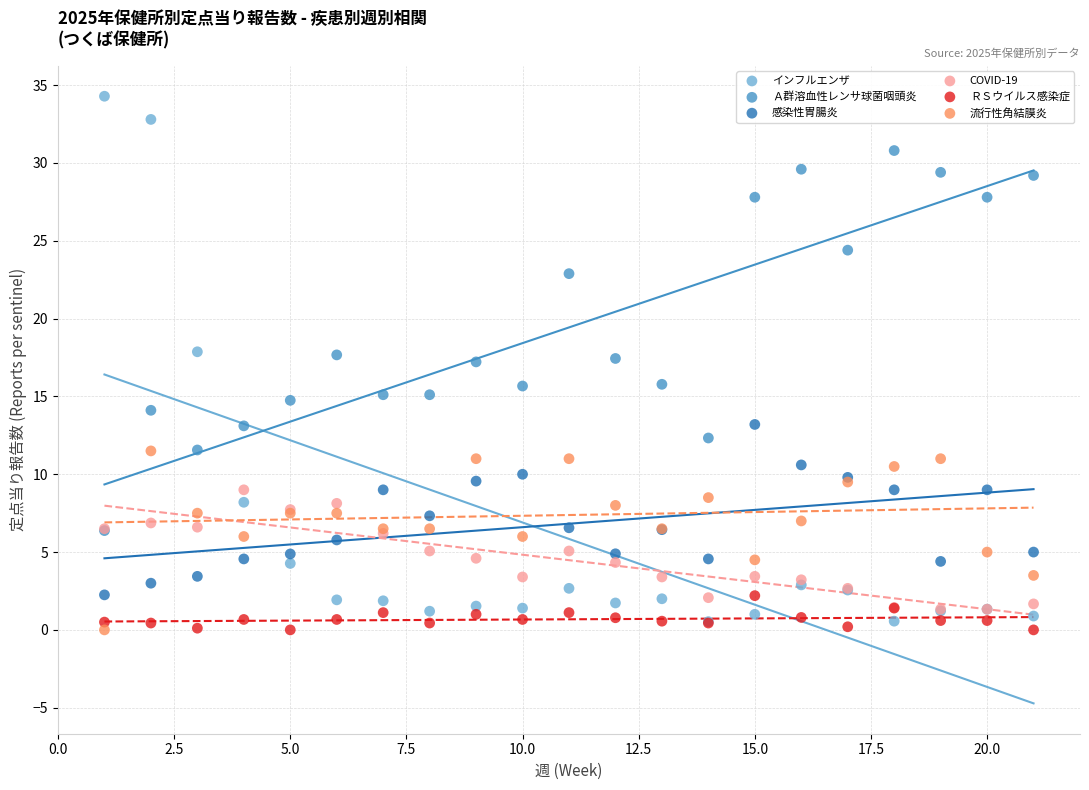

What are all the series names shown in the legend?

インフルエンザ, Ａ群溶血性レンサ球菌咽頭炎, 感染性胃腸炎, COVID-19, ＲＳウイルス感染症, 流行性角結膜炎